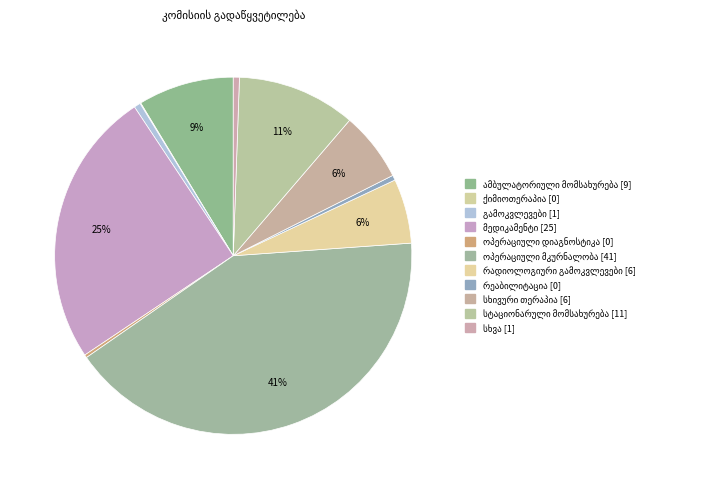

Which category has the smallest portion of the pie?

ქიმიოთერაპია